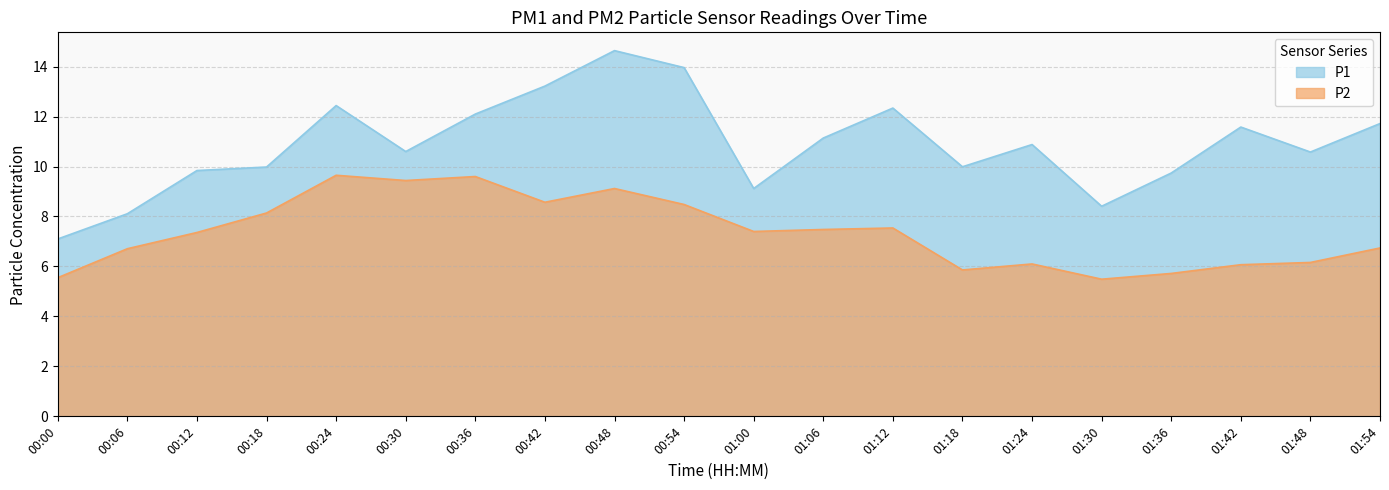

What is the total value across all series at 00:18?

18.1